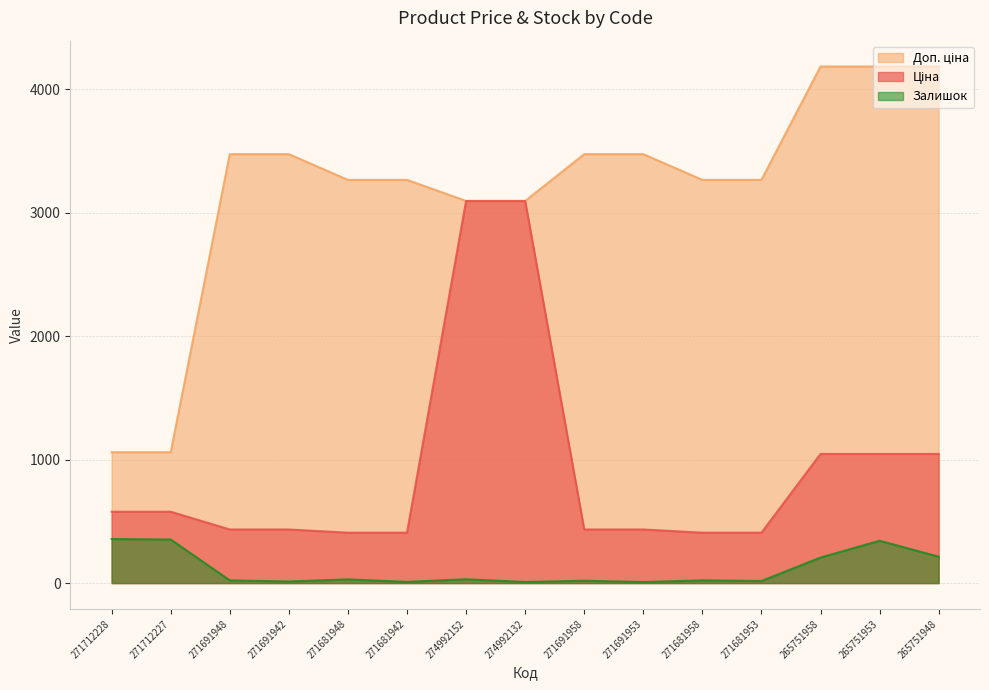

At which category is the sum across all series the highest?

274992152